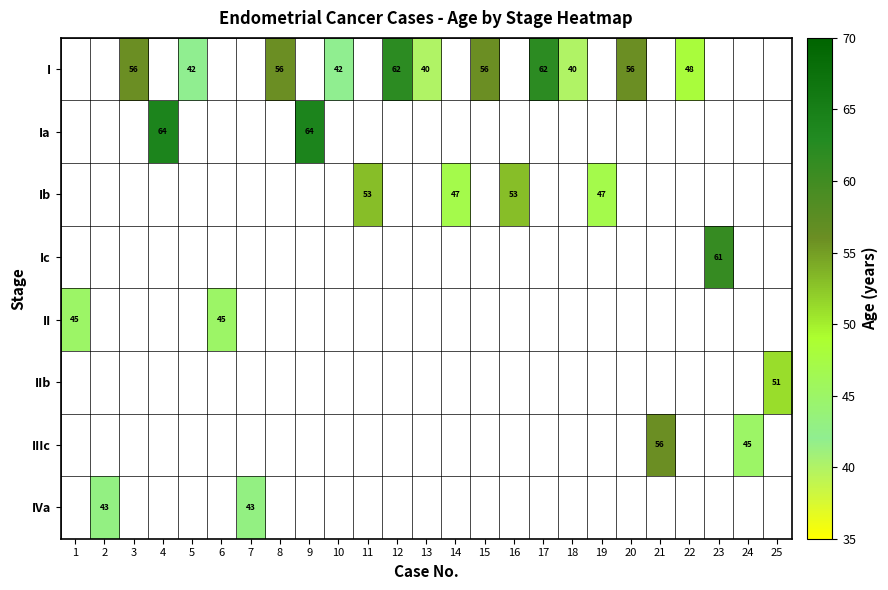

What is the minimum value shown in the chart?

40.0